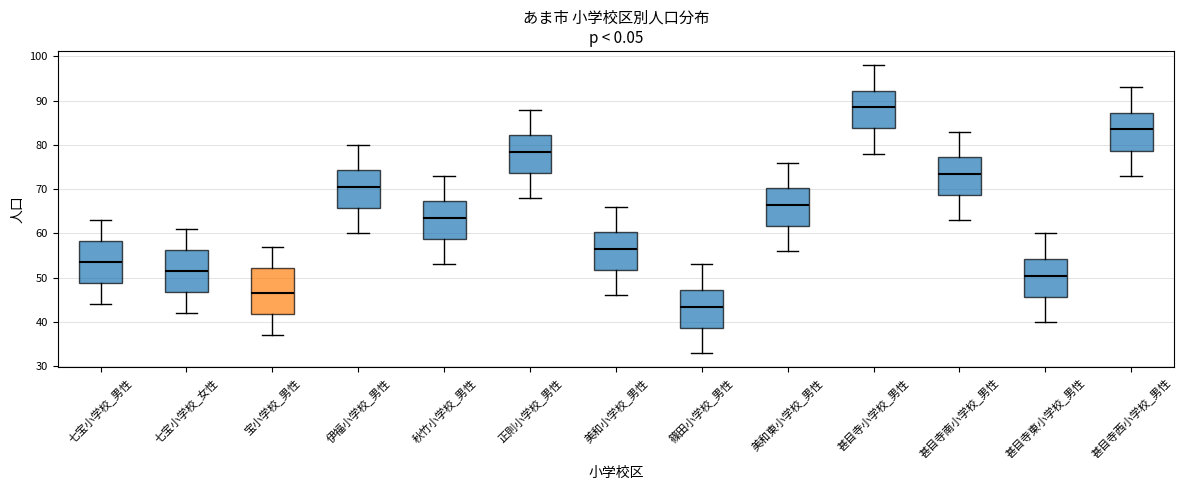

Reading left to right, read every box against the y-axis: the position of its median line, the range the box covers, and the ends of its whiskers. The values are not printed on the chart, so give them approximately, as read against the axis.

七宝小学校_男性: median 54, box 49 to 58, whiskers 44 to 63
七宝小学校_女性: median 52, box 47 to 56, whiskers 42 to 61
宝小学校_男性: median 47, box 42 to 52, whiskers 37 to 57
伊福小学校_男性: median 71, box 66 to 74, whiskers 60 to 80
秋竹小学校_男性: median 64, box 59 to 67, whiskers 53 to 73
正則小学校_男性: median 79, box 74 to 82, whiskers 68 to 88
美和小学校_男性: median 57, box 52 to 60, whiskers 46 to 66
篠田小学校_男性: median 44, box 39 to 47, whiskers 33 to 53
美和東小学校_男性: median 67, box 62 to 70, whiskers 56 to 76
甚目寺小学校_男性: median 89, box 84 to 92, whiskers 78 to 98
甚目寺南小学校_男性: median 74, box 69 to 77, whiskers 63 to 83
甚目寺東小学校_男性: median 51, box 46 to 54, whiskers 40 to 60
甚目寺西小学校_男性: median 84, box 79 to 87, whiskers 73 to 93